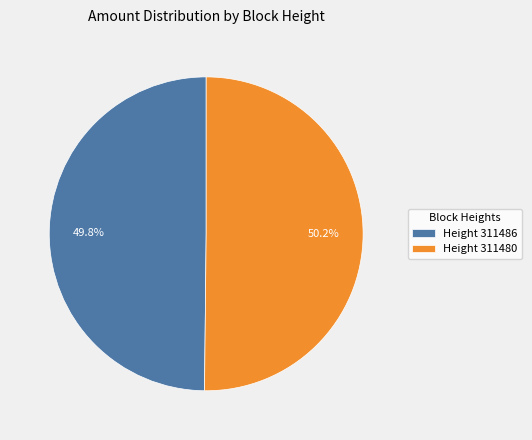

What percentage do Height 311486 and Height 311480 together represent?

100.0%